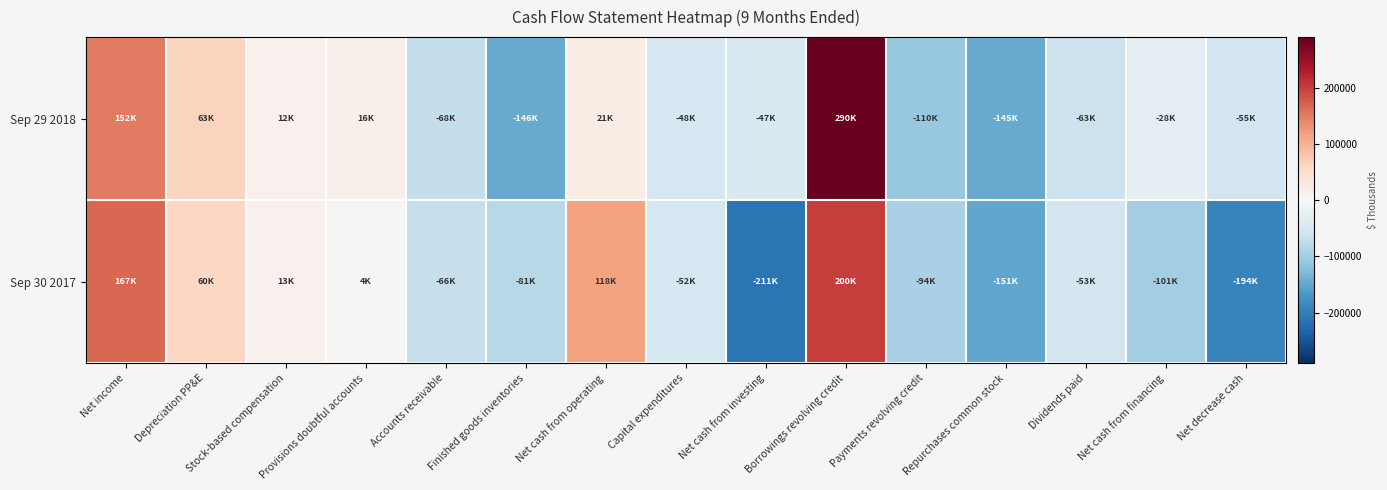

At how many categories does at least one series exceed 132515?

2